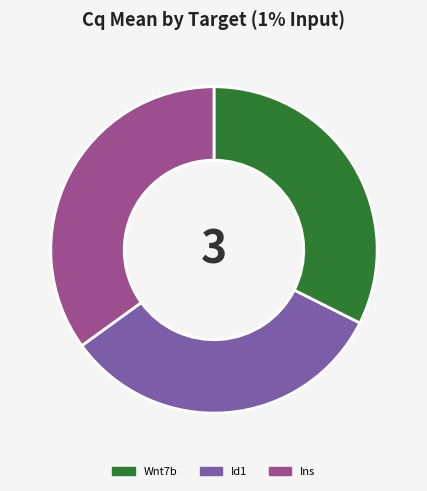

How many segments does this pie chart have?

3